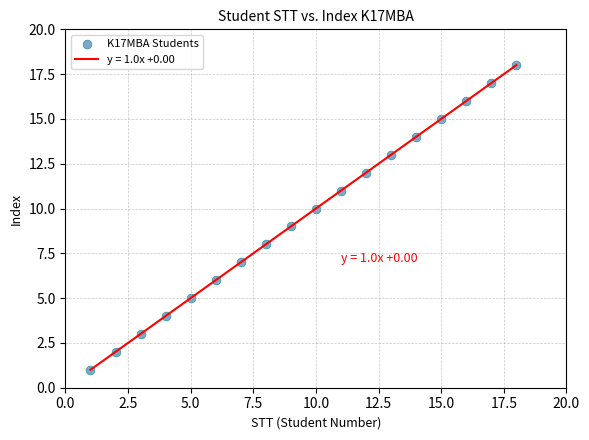

What is the range of Y values (max minus min)?

17